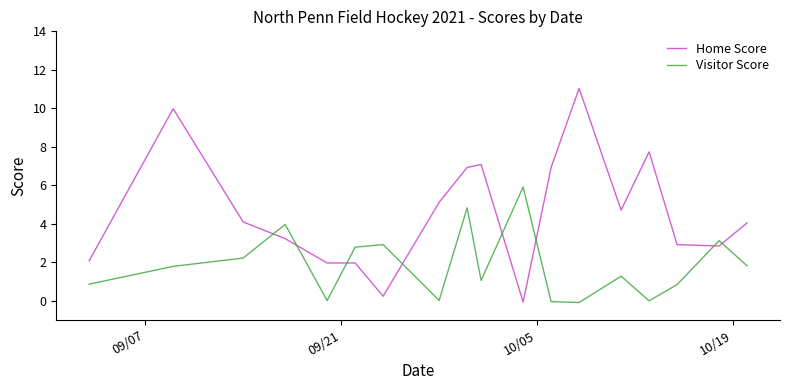

What is the difference between the maximum and minimum values in the Visitor Score series?

6.0